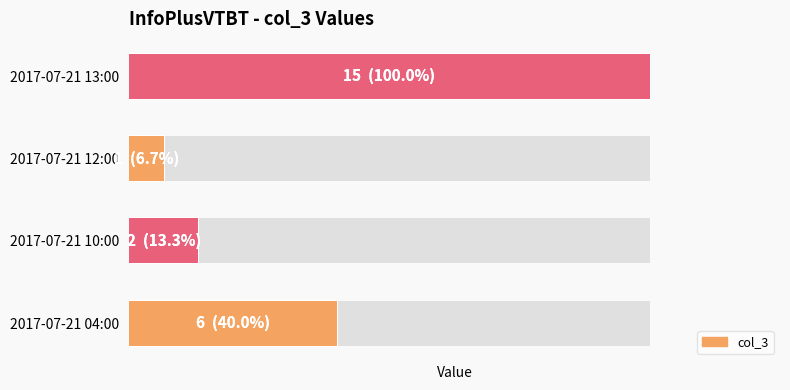

The value at 2017-07-21 13:00 is 8. True or false?

False